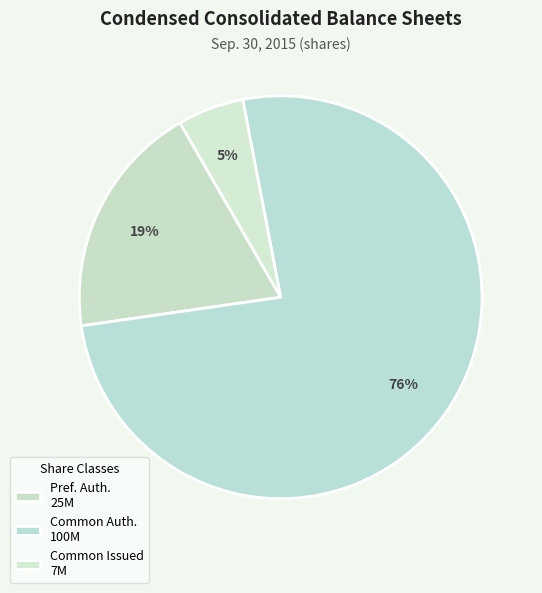

How many slices are in this pie chart?

3